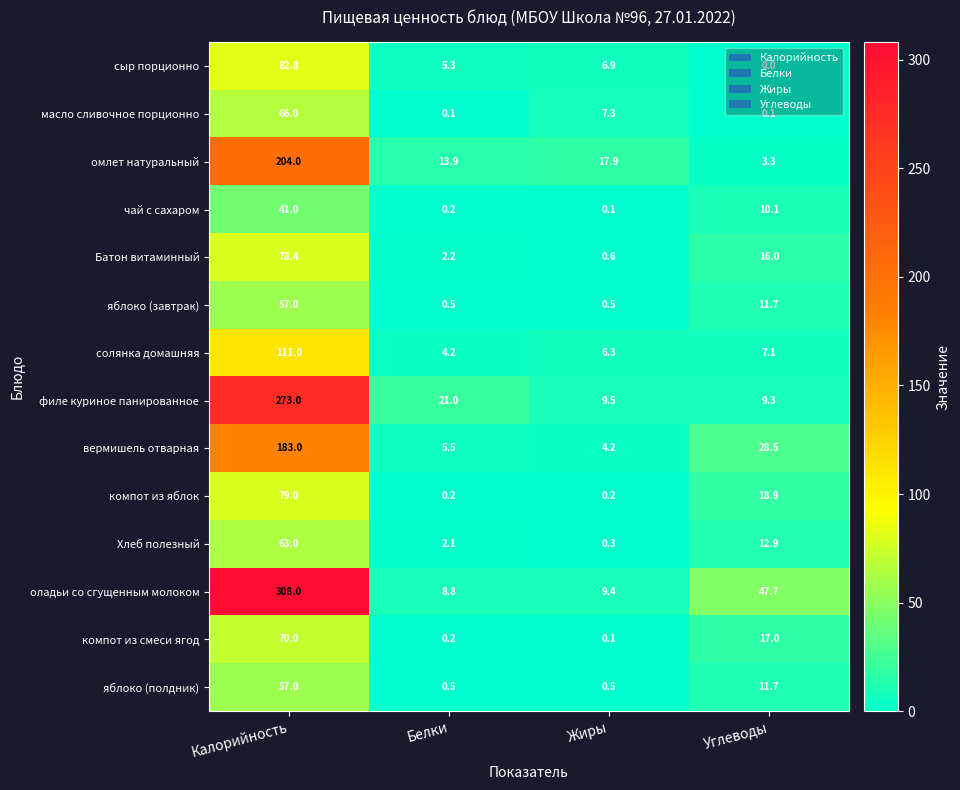

What is the spread (max minus min) of values at Калорийность?

267.0